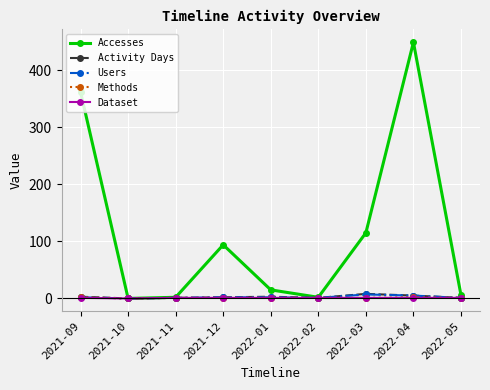

Is this an area chart (filled region under the line)?

No